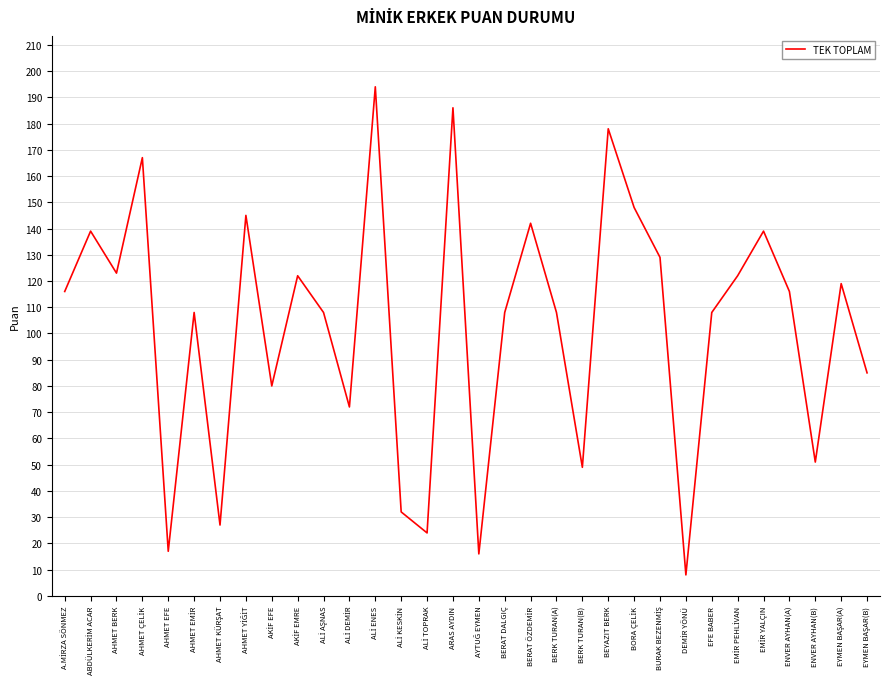

What is the approximate value at AHMET BERK, to the nearest 5?

125